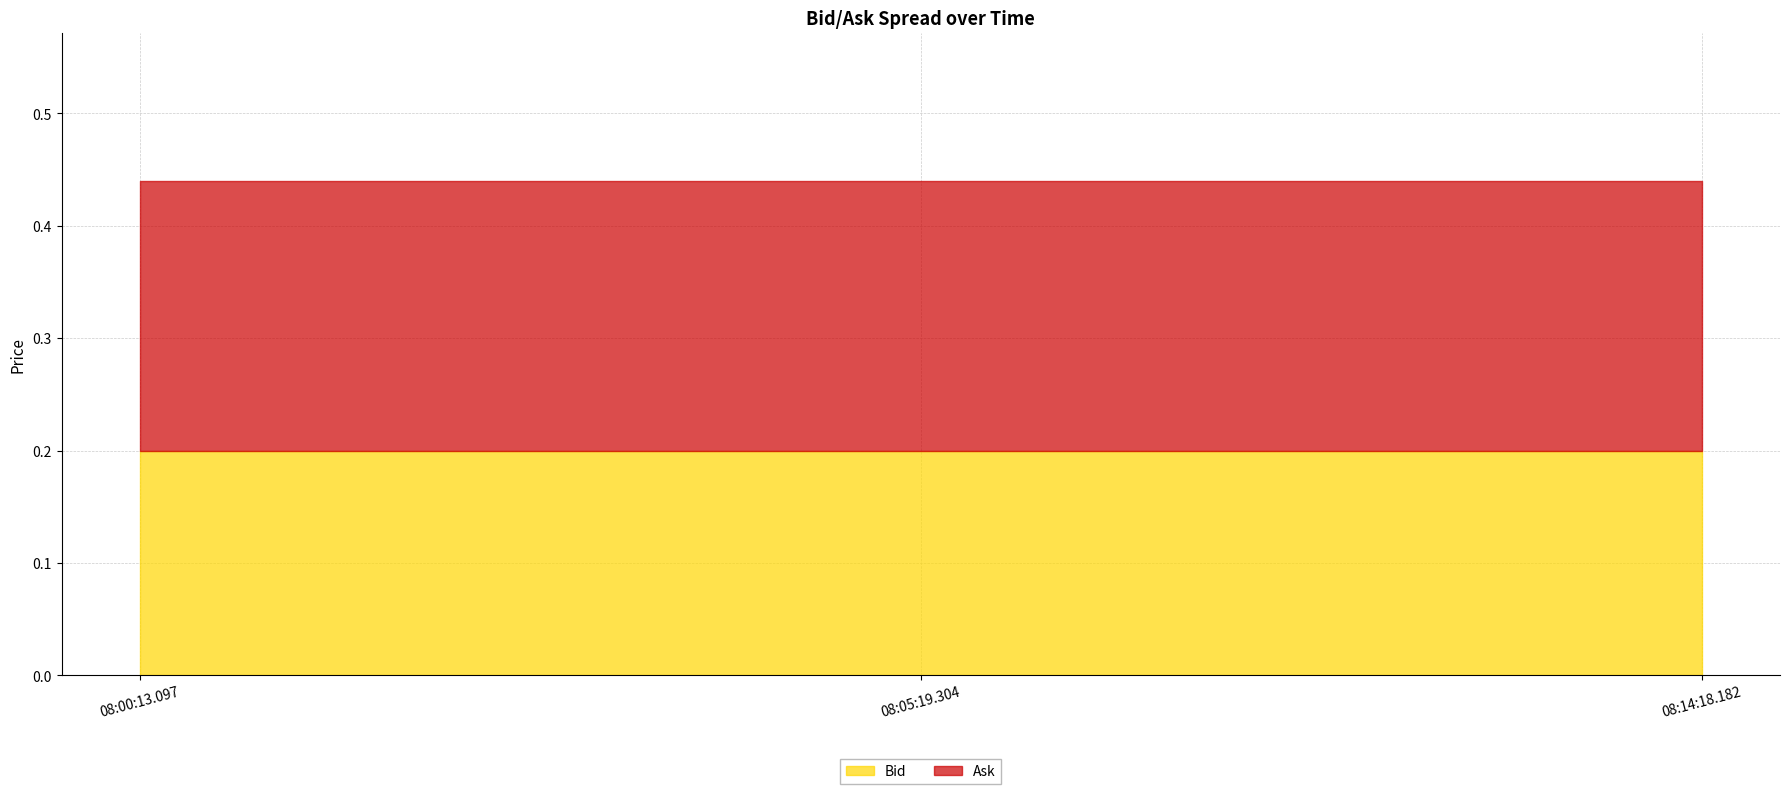

Reading left to right, transcribe all the data shown in this chart.

Bid: 0.2	0.2	0.2
Ask: 0.2	0.2	0.2